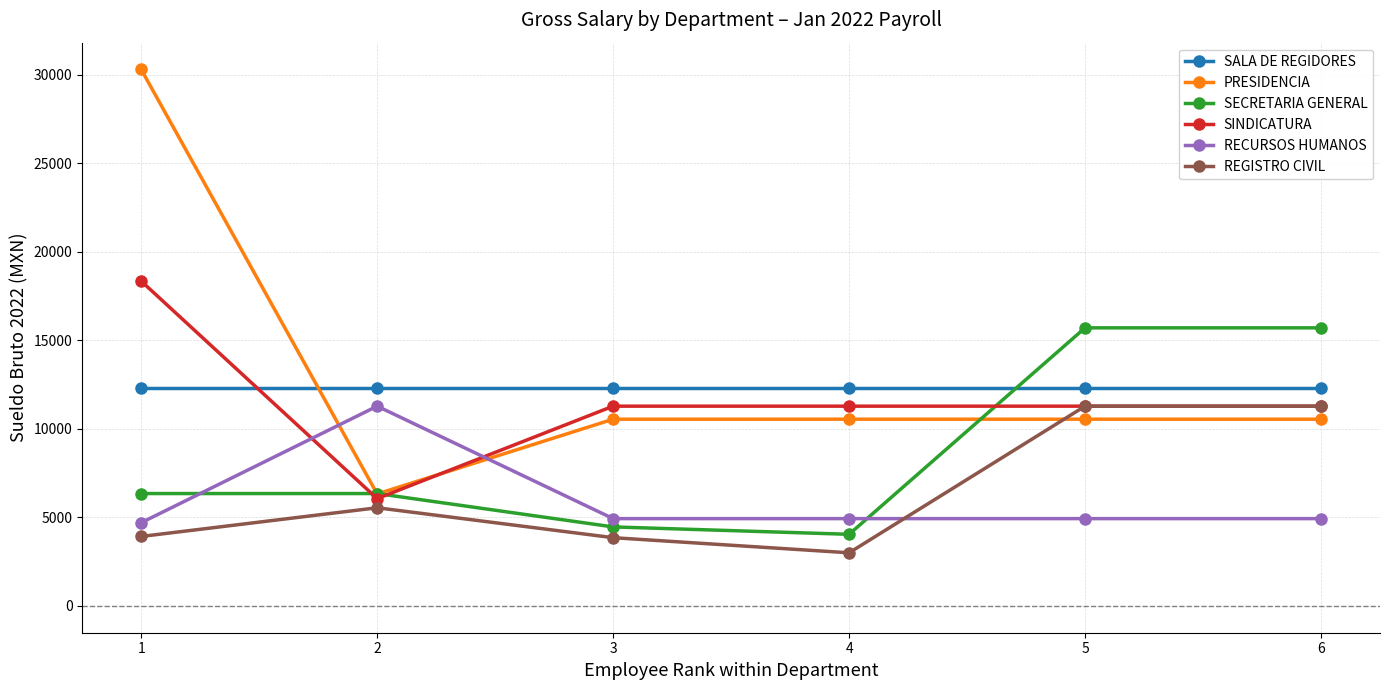

What is the value of the SINDICATURA point at the 5th from the left?

11276.1